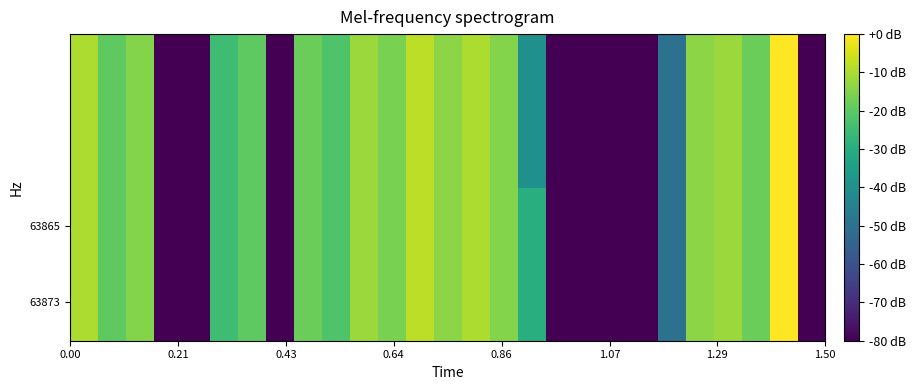

What is the minimum value shown in the chart?

-80